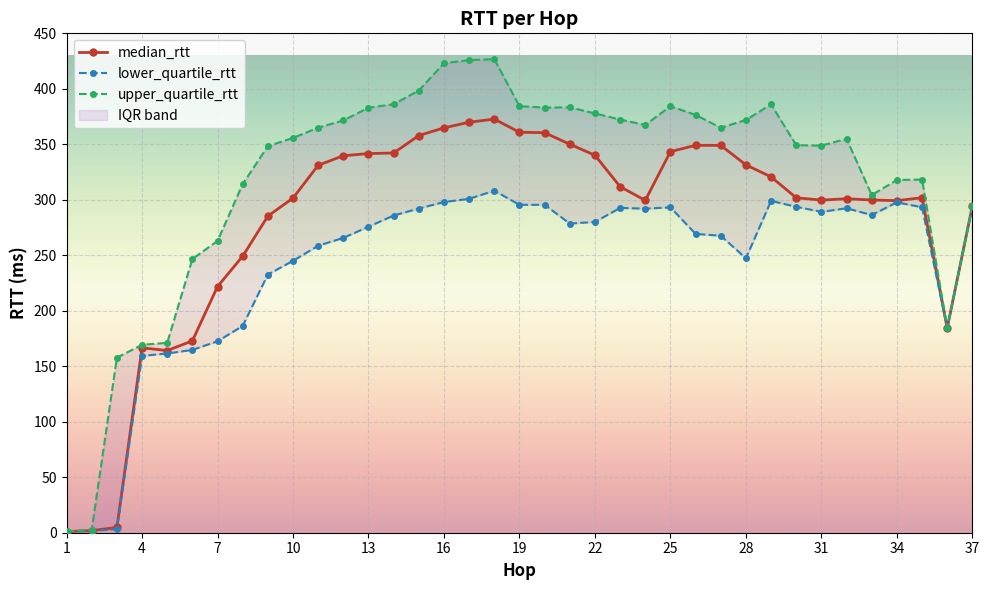

Reading right to left, what are all the values shown in this chart?

median_rtt: 294.6	184.5	301.9	299.2	299.8	300.9	299.7	301.8	320.7	331.5	349.0	349.1	343.4	299.5	311.8	340.1	350.1	360.5	360.9	372.7	369.9	364.8	357.9	342.2	341.6	339.7	331.1	301.6	285.3	249.2	221.8	172.9	164.2	166.6	4.8	1.9	1.1
lower_quartile_rtt: 294.6	184.3	293.2	297.7	286.3	292.4	289.1	293.7	299.0	247.3	267.6	269.3	293.2	292.0	292.7	280.0	278.6	295.5	295.5	308.2	300.9	298.0	292.1	285.8	275.7	265.7	258.6	245.0	232.6	186.3	172.5	164.7	161.5	159.3	3.2	1.8	1.0
upper_quartile_rtt: 294.6	184.6	318.3	317.8	304.3	354.9	348.9	349.2	386.0	371.9	364.9	376.5	384.3	367.4	372.3	377.8	383.3	383.1	384.3	426.7	425.9	423.1	398.5	386.1	383.0	371.5	365.0	355.7	348.3	314.1	262.9	246.6	171.1	169.3	157.7	2.6	1.1